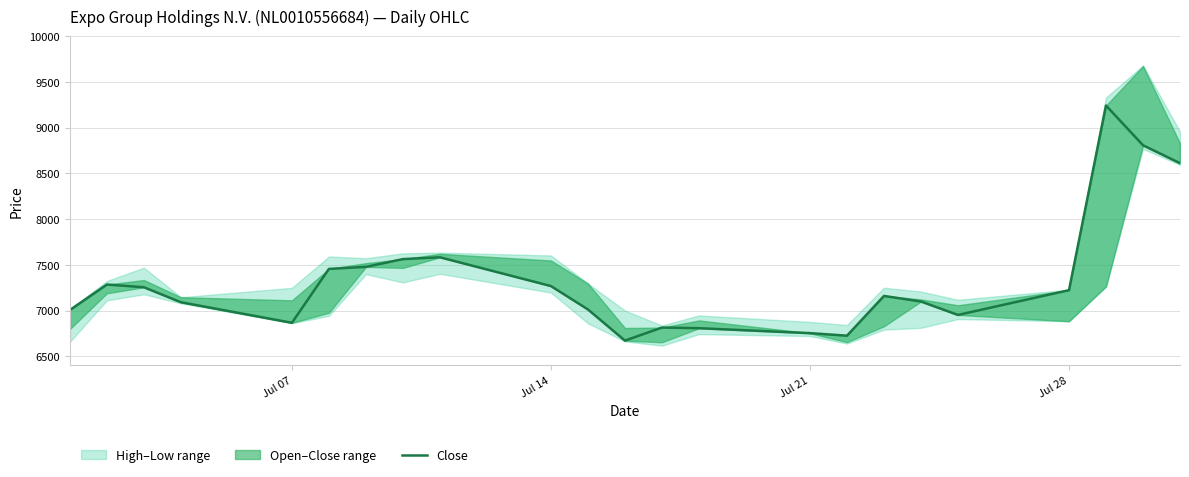

What is the value of the 18th point from the left?

7099